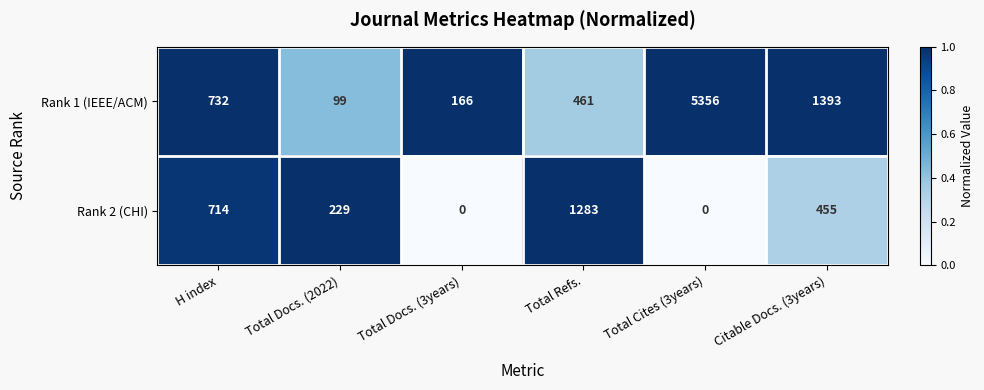

True or false: Rank 2 (CHI) has a value of 0 at Total Docs. (3years).

True